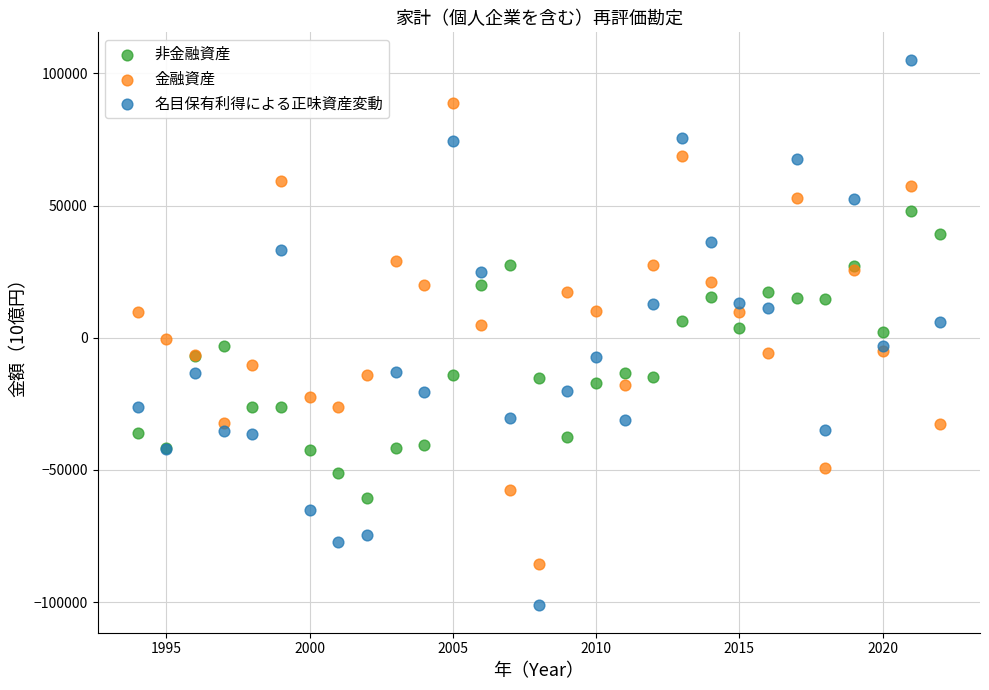

Which series reaches the minimum Y coordinate?

名目保有利得による正味資産変動